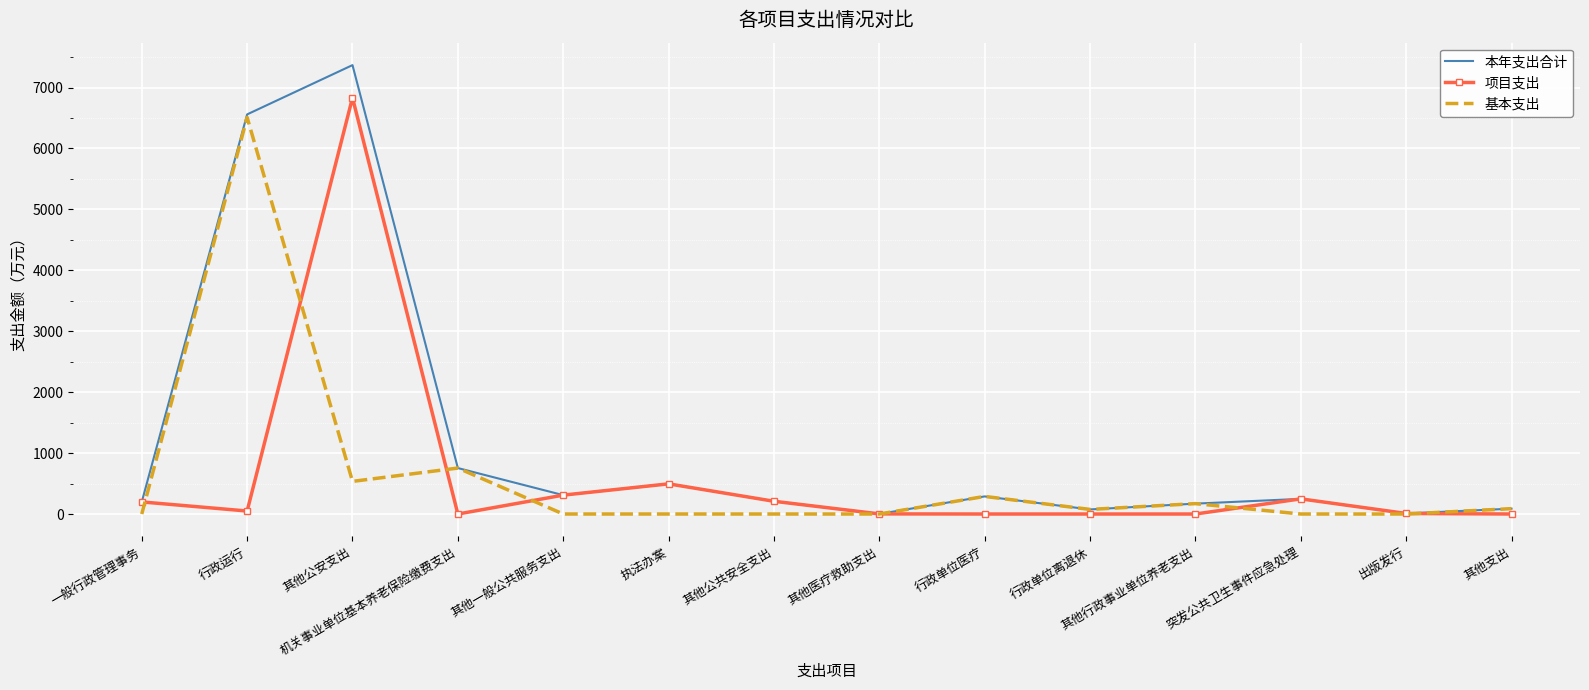

Count the number of data series in this chart.

3